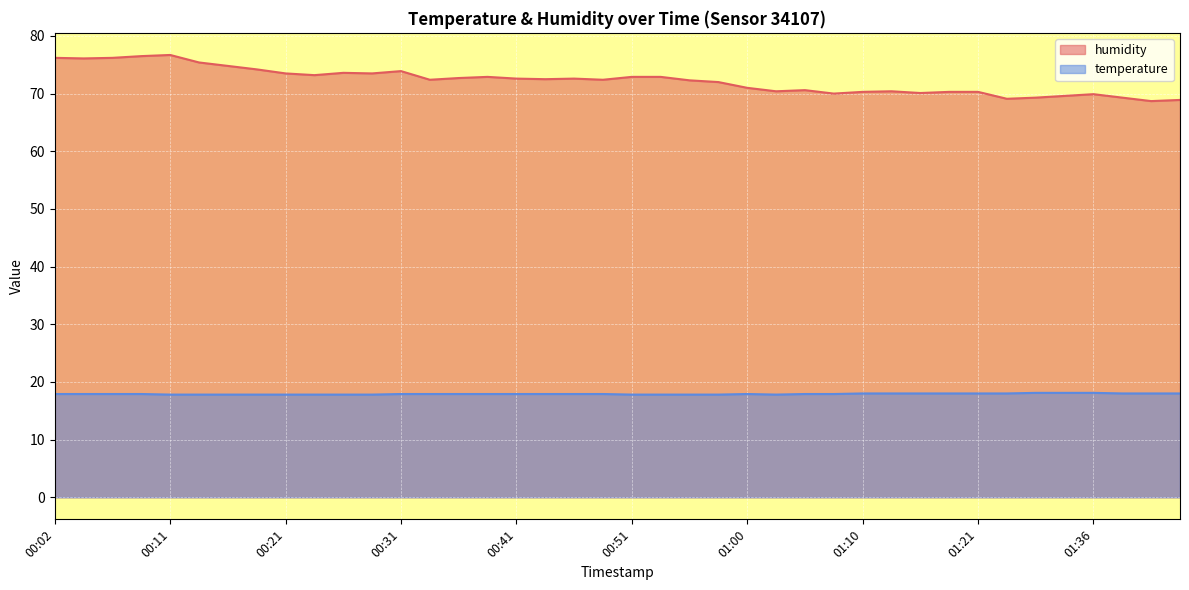

What is the difference between the maximum and minimum values in the humidity series?

8.0